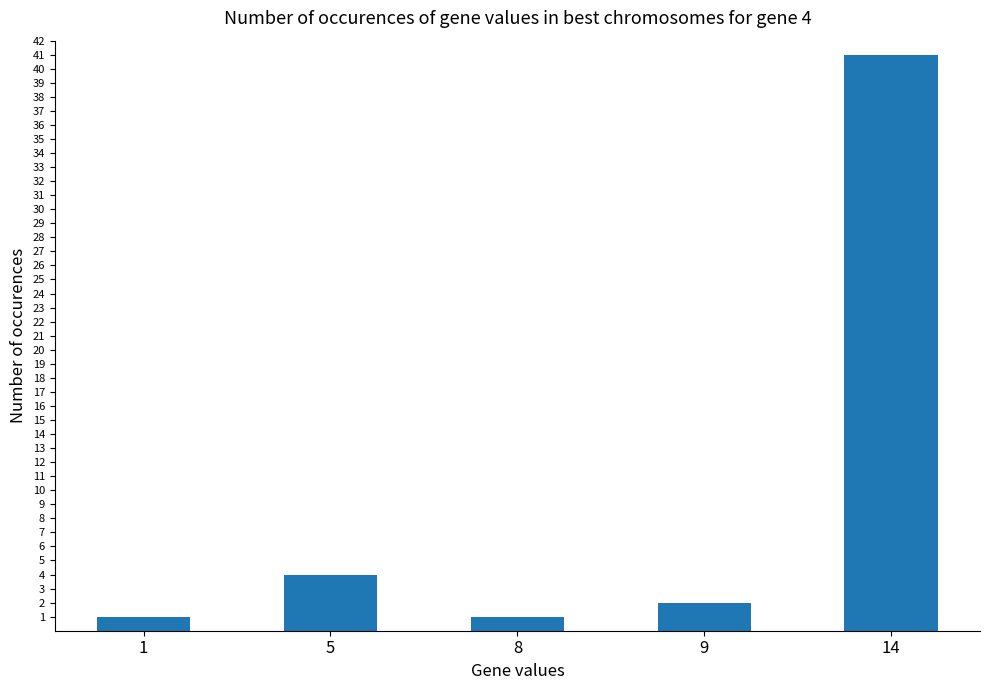

What is the change in value from 5 to 8?

-3